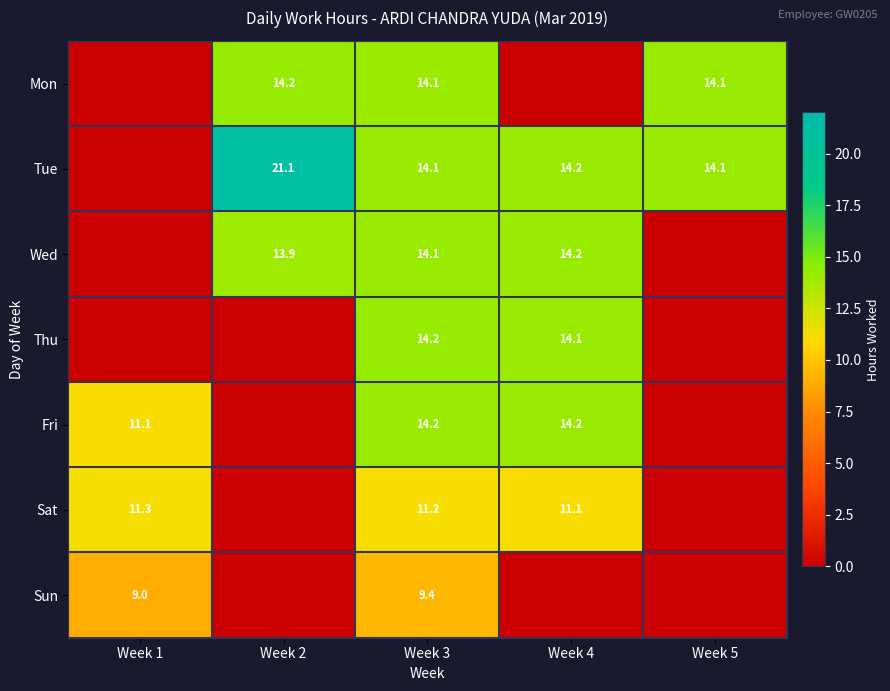

The value of Sun at Week 1 is 5.3. True or false?

False